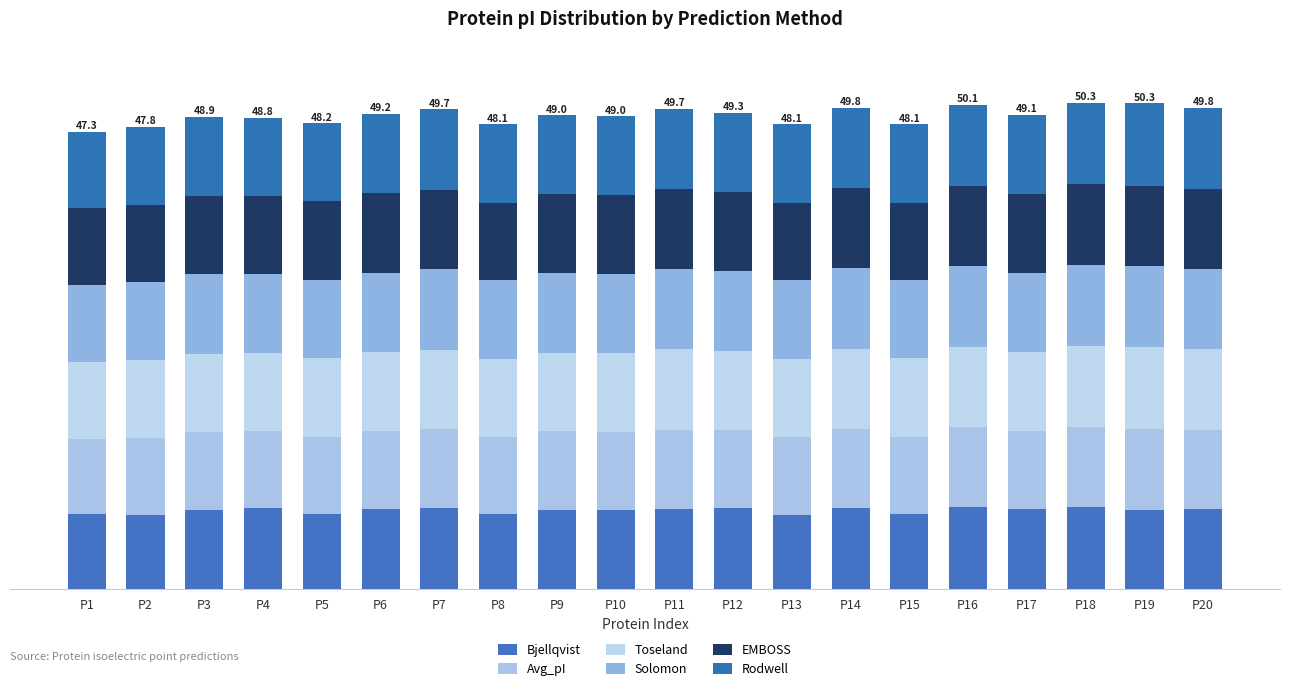

Are the bars grouped side by side (vs. stacked)?

No